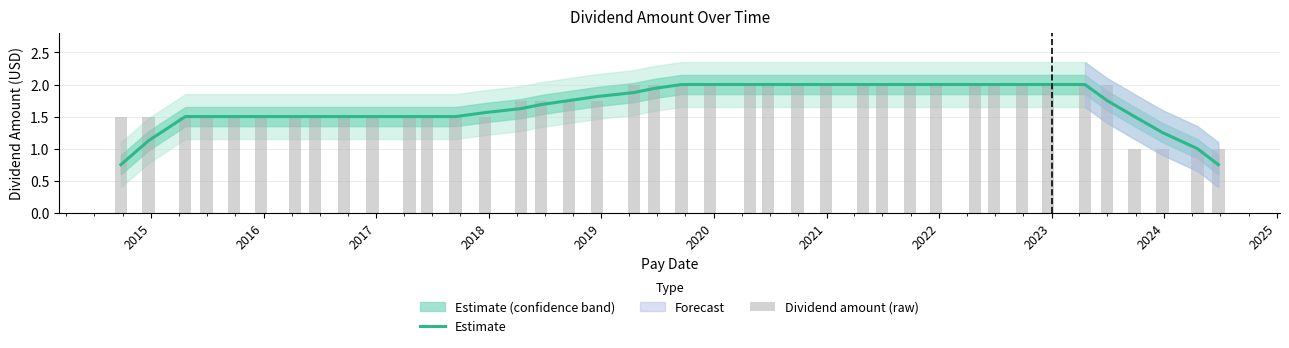

What is the highest value of the Estimate series?

2.0